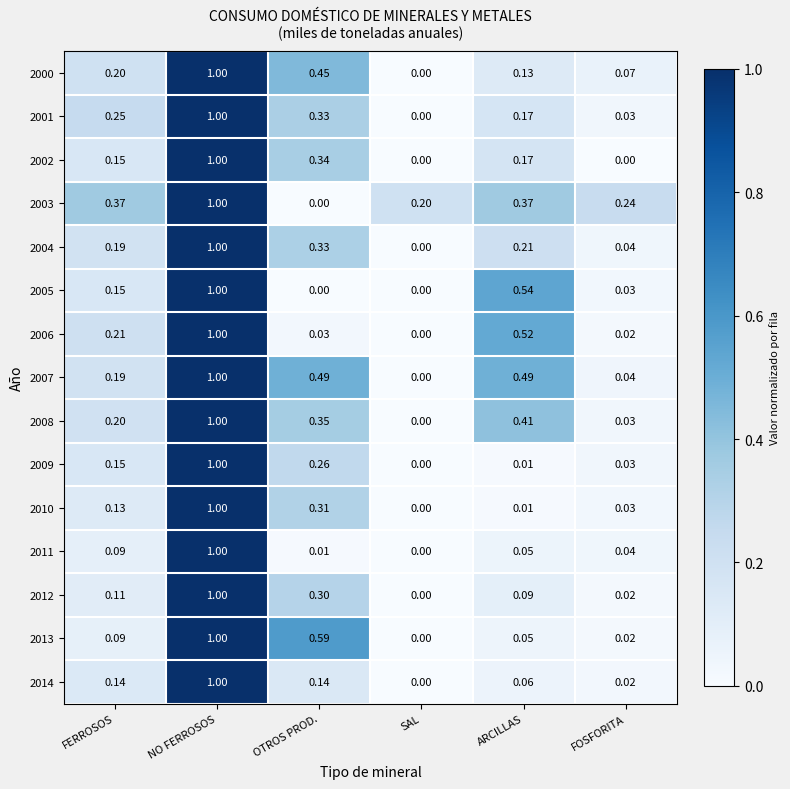

Rank the categories by 2010 value from lowest to highest.

SAL, ARCILLAS, FOSFORITA, FERROSOS, OTROS PROD., NO FERROSOS